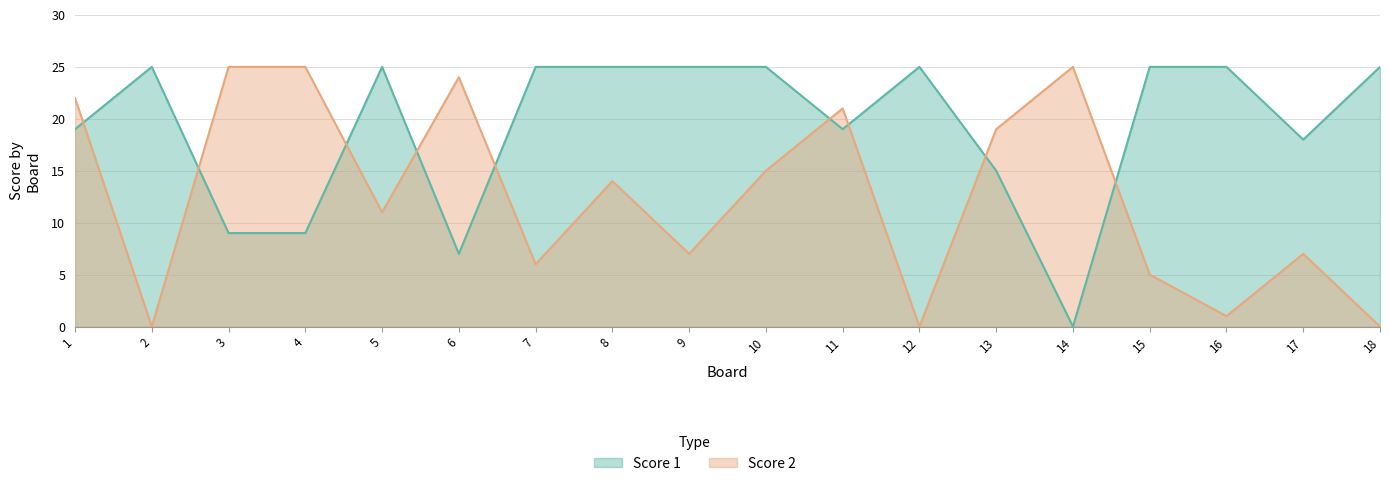

Reading left to right, extract all data points from this chart.

Score 2: 22	0	25	25	11	24	6	14	7	15	21	0	19	25	5	1	7	0
Score 1: 19	25	9	9	25	7	25	25	25	25	19	25	15	0	25	25	18	25